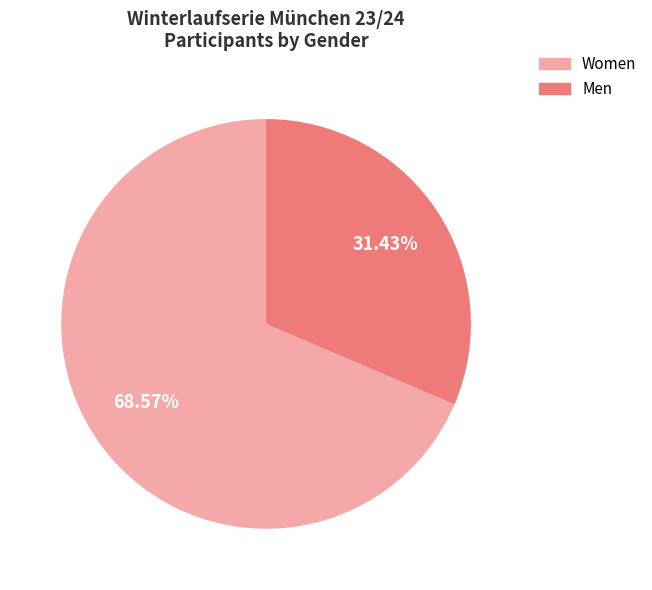

Is there a majority slice in this chart?

Yes